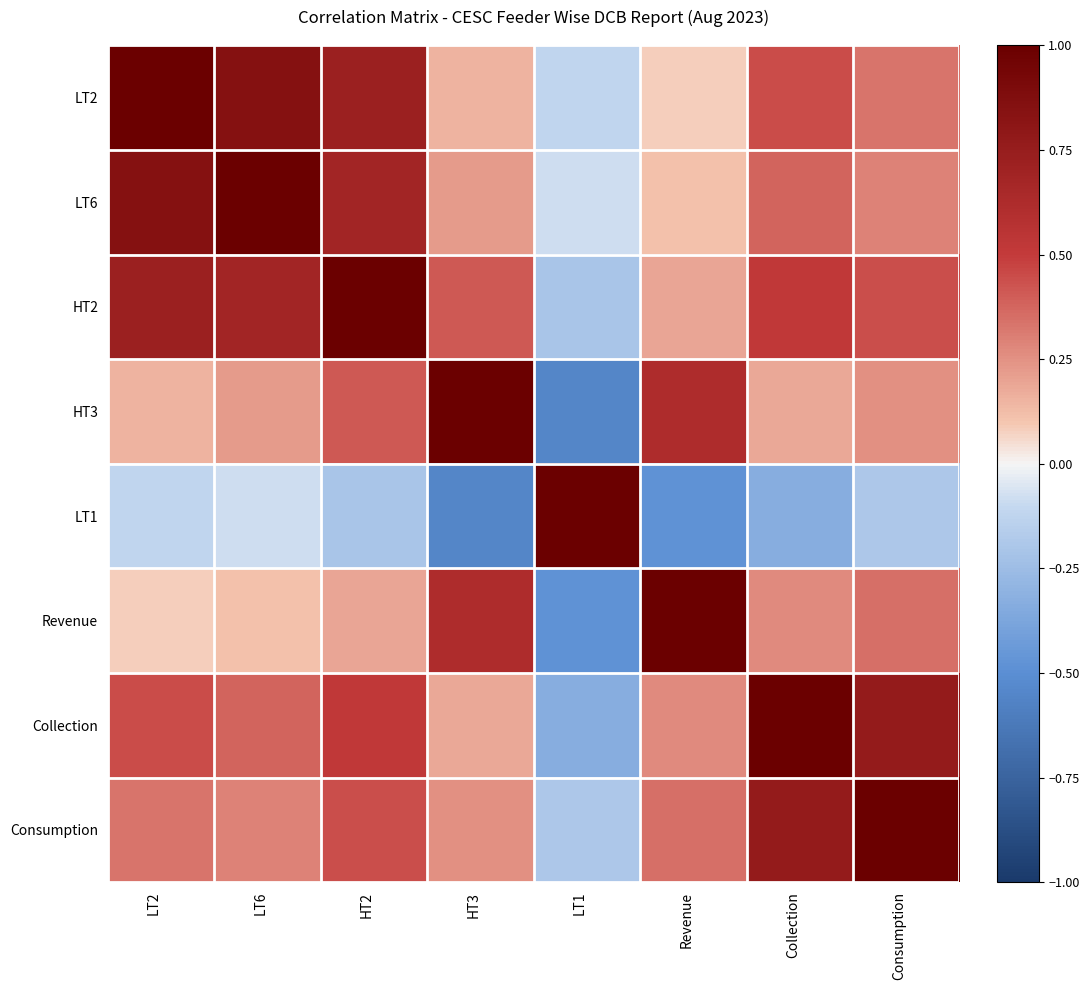

Which series has the largest total across all categories?

HT2